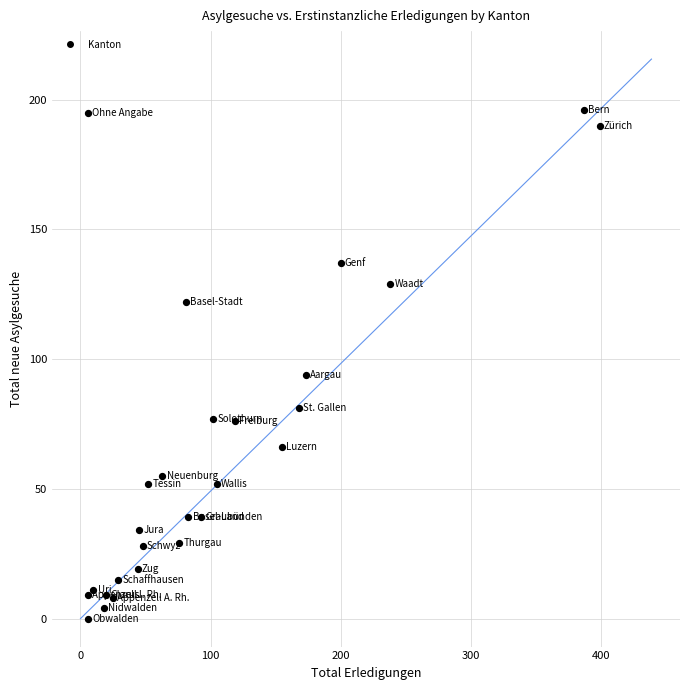

What Y value in the scatter plot is closest to 98?

94